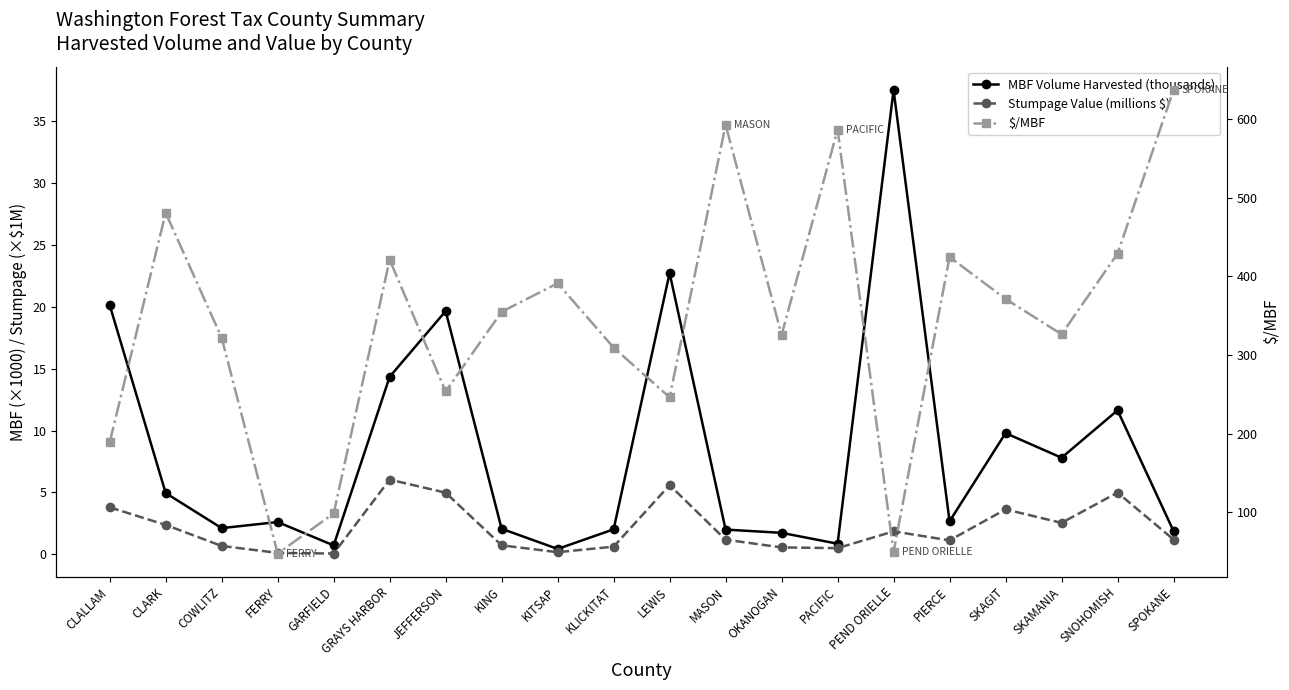

In $/MBF, how many points are higher than both neighbors (excluding endpoints)?

6